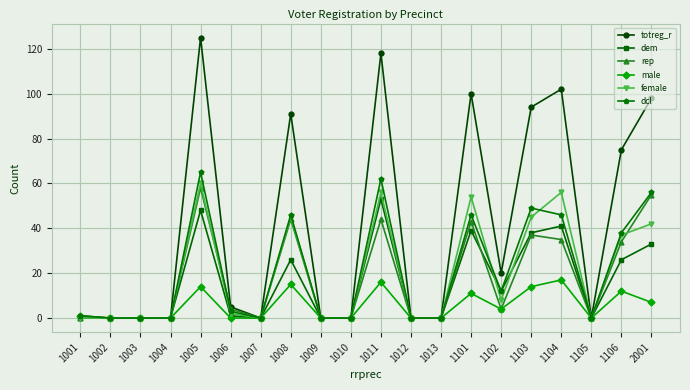

Reading left to right, extract all data points from this chart.

totreg_r: 1001=1	1002=0	1003=0	1004=0	1005=125	1006=5	1007=0	1008=91	1009=0	1010=0	1011=118	1012=0	1013=0	1101=100	1102=20	1103=94	1104=102	1105=0	1106=75	2001=98
dem: 1001=0	1002=0	1003=0	1004=0	1005=48	1006=1	1007=0	1008=26	1009=0	1010=0	1011=53	1012=0	1013=0	1101=39	1102=12	1103=38	1104=41	1105=0	1106=26	2001=33
rep: 1001=0	1002=0	1003=0	1004=0	1005=58	1006=4	1007=0	1008=44	1009=0	1010=0	1011=44	1012=0	1013=0	1101=43	1102=4	1103=37	1104=35	1105=0	1106=34	2001=55
male: 1001=1	1002=0	1003=0	1004=0	1005=14	1006=0	1007=0	1008=15	1009=0	1010=0	1011=16	1012=0	1013=0	1101=11	1102=4	1103=14	1104=17	1105=0	1106=12	2001=7
female: 1001=0	1002=0	1003=0	1004=0	1005=60	1006=2	1007=0	1008=45	1009=0	1010=0	1011=56	1012=0	1013=0	1101=54	1102=8	1103=45	1104=56	1105=0	1106=37	2001=42
dcl: 1001=1	1002=0	1003=0	1004=0	1005=65	1006=3	1007=0	1008=46	1009=0	1010=0	1011=62	1012=0	1013=0	1101=46	1102=12	1103=49	1104=46	1105=0	1106=38	2001=56